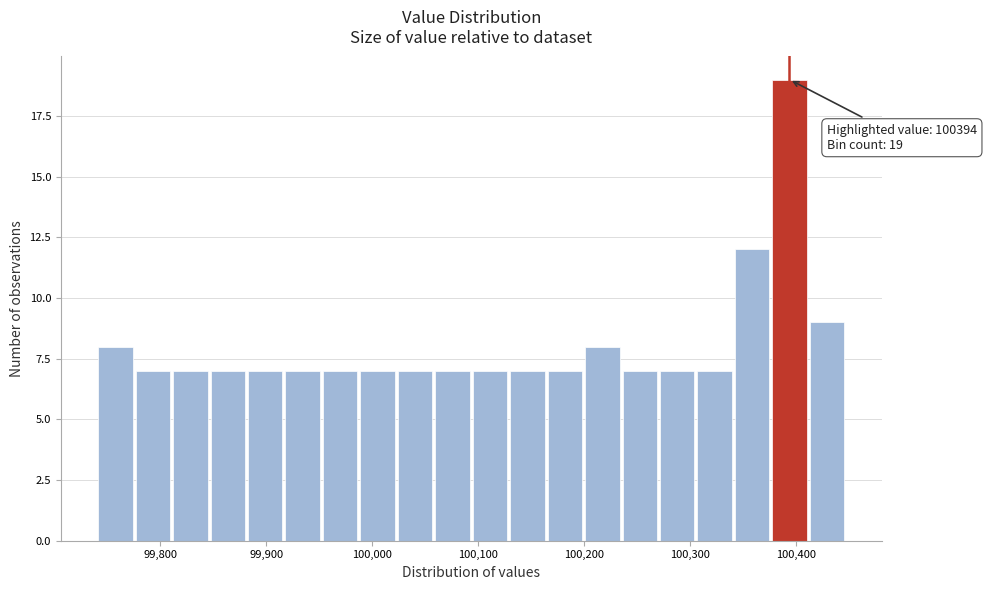

Read against the x-axis, roughly where is the centre of the tallest bar?

100390